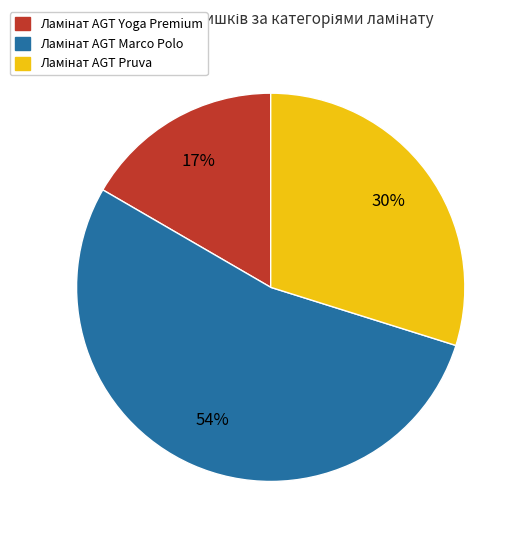

To the nearest percent, what is the difference between the largest and smallest slice percentages?

37%